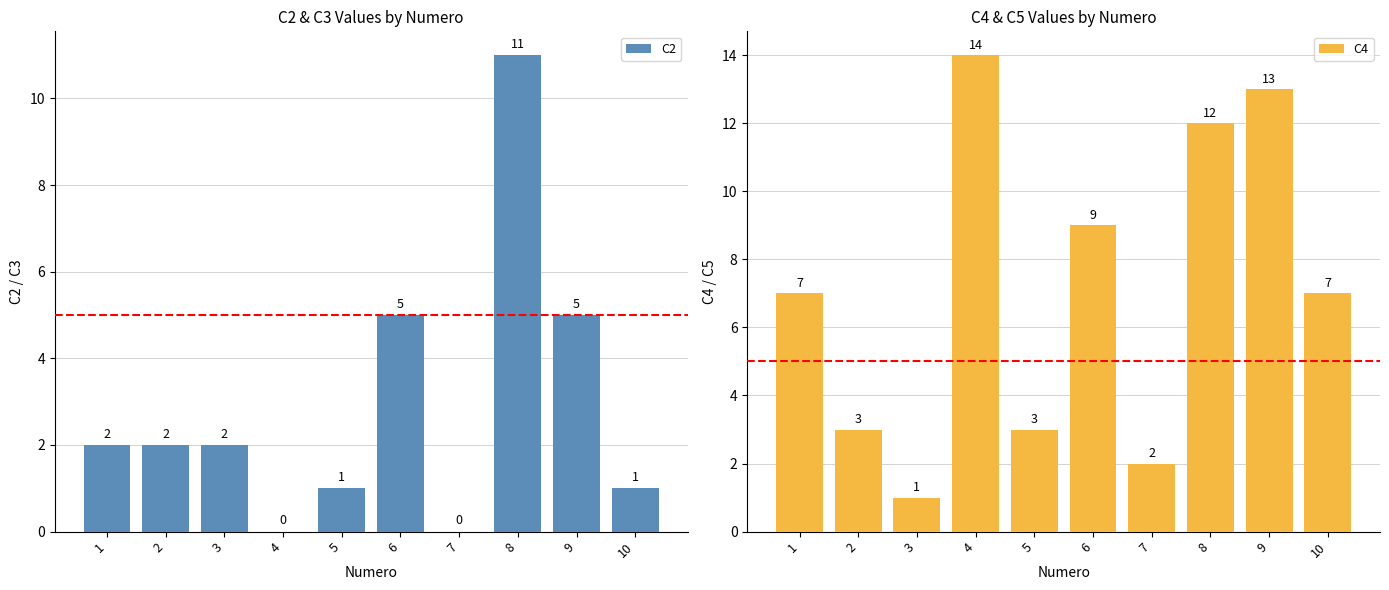

List the labels in order of C2 value, largest first.

8, 6, 9, 1, 2, 3, 5, 10, 4, 7